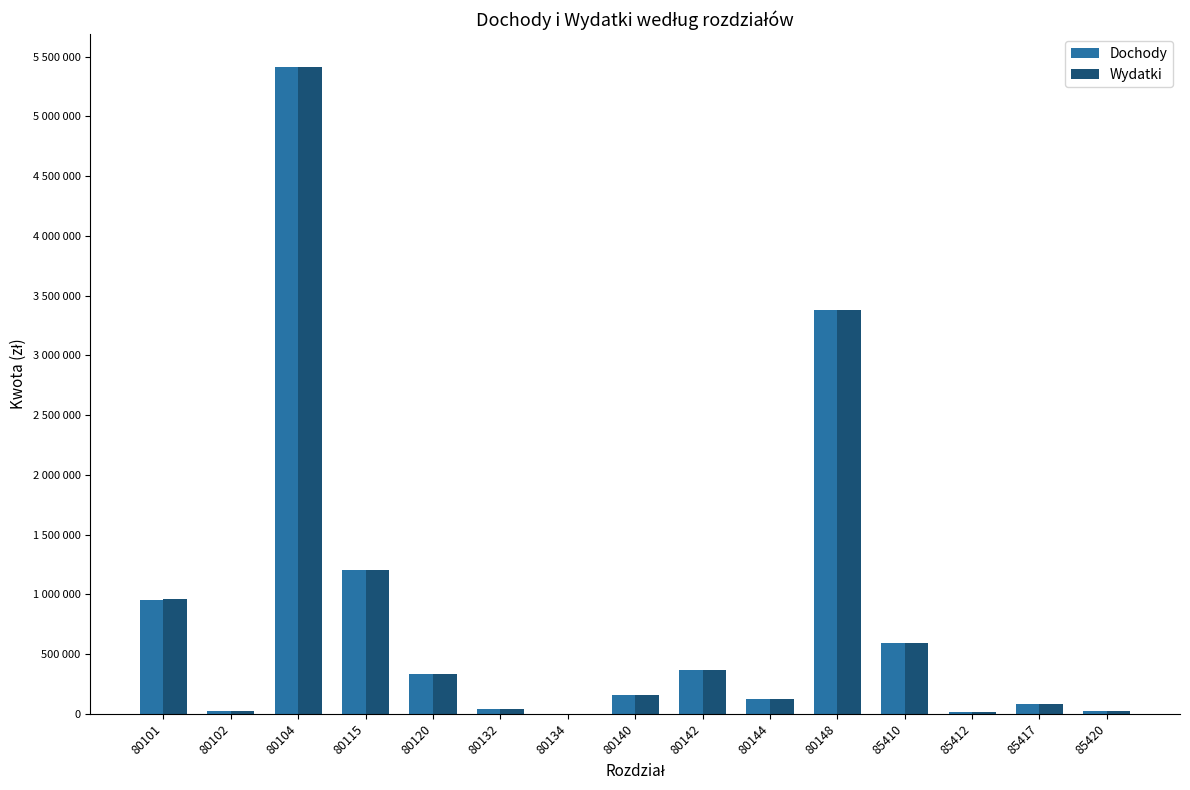

What value does the Wydatki series have at 85420?

23053.8